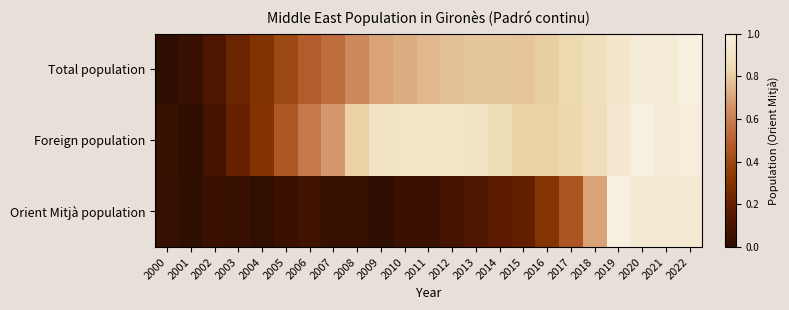

Which has a higher value, 2011 or 2002?

2011